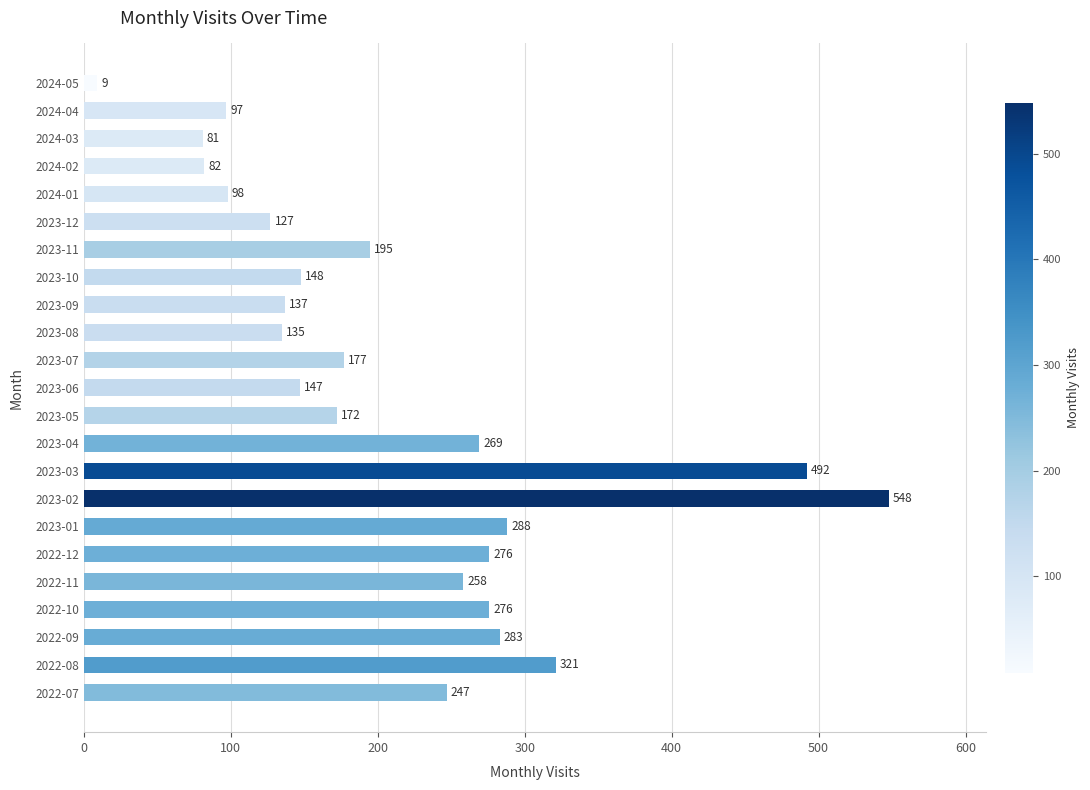

What is the greatest value displayed?

548